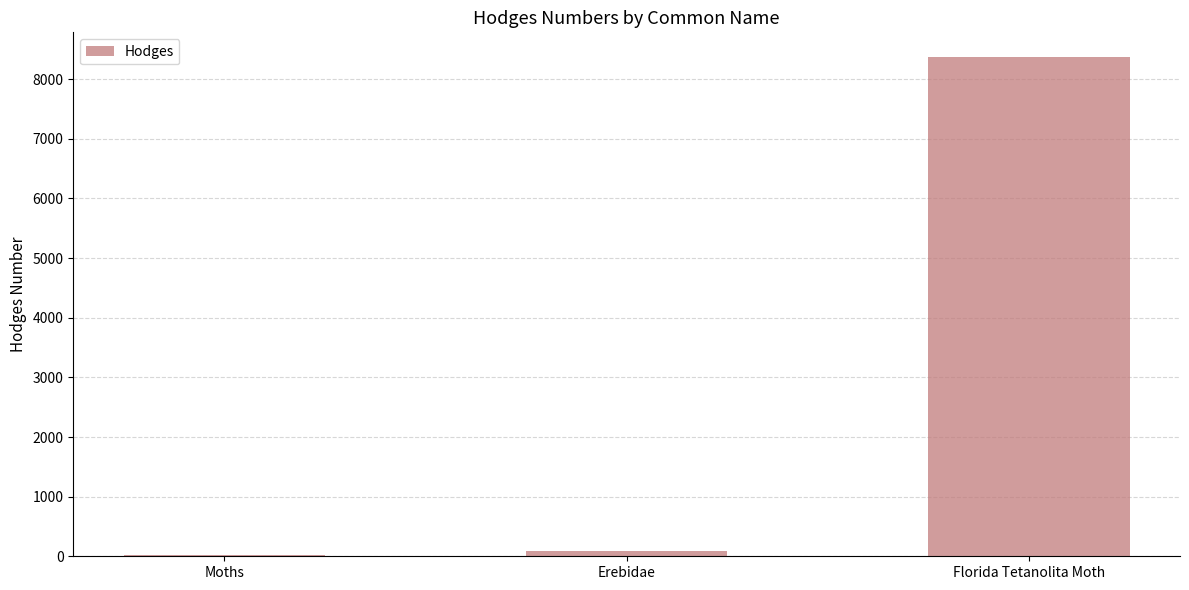

Where is the data nearest to the value 4198?

Erebidae